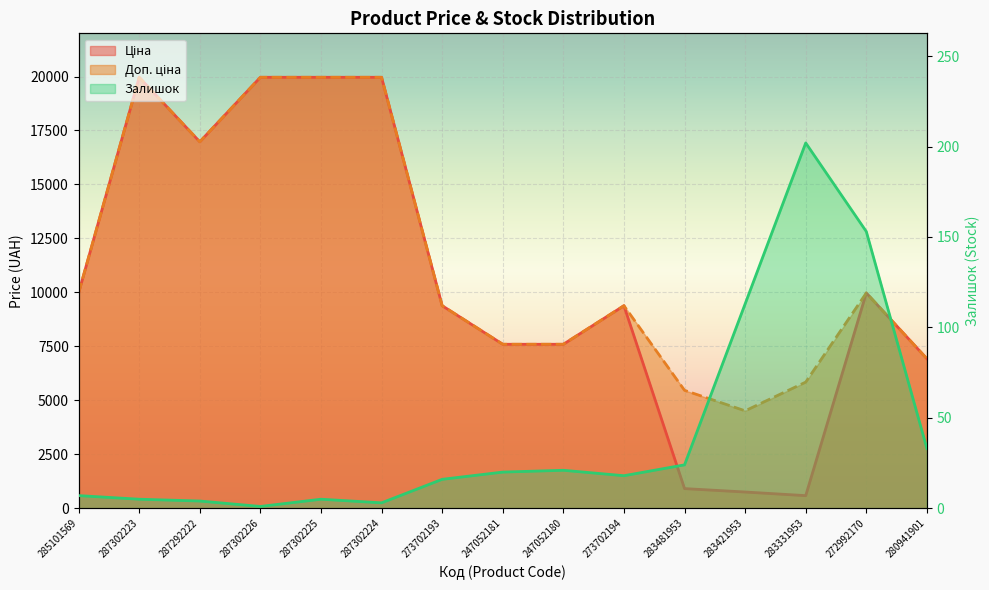

Does the chart display data point markers on the line(s)?

No